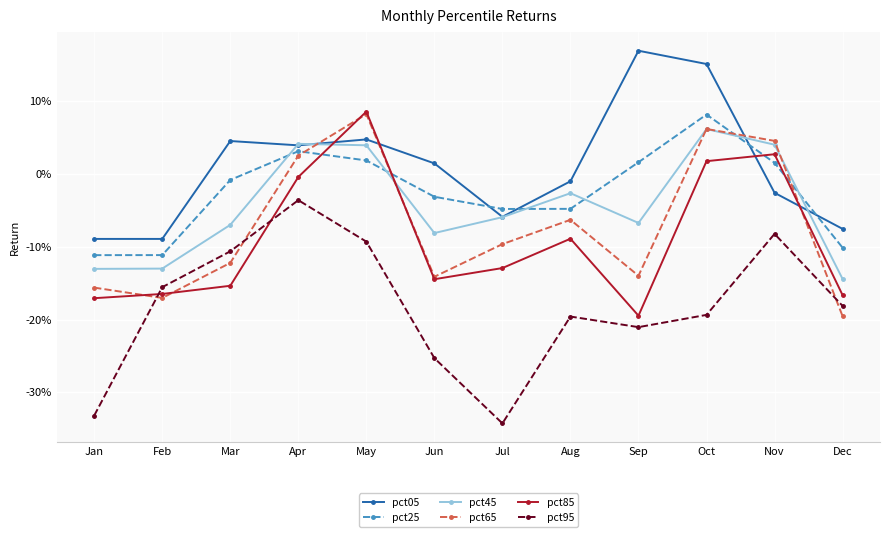

In pct85, how many points are lower than both neighbors (excluding endpoints)?

2